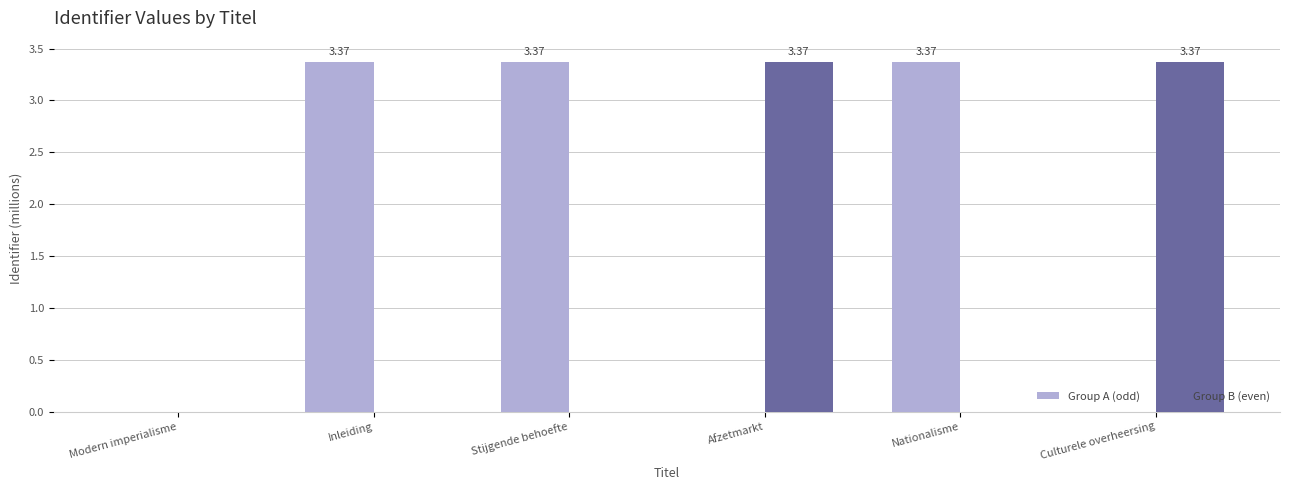

The value of Group A (odd) at Inleiding is 3.4. True or false?

True